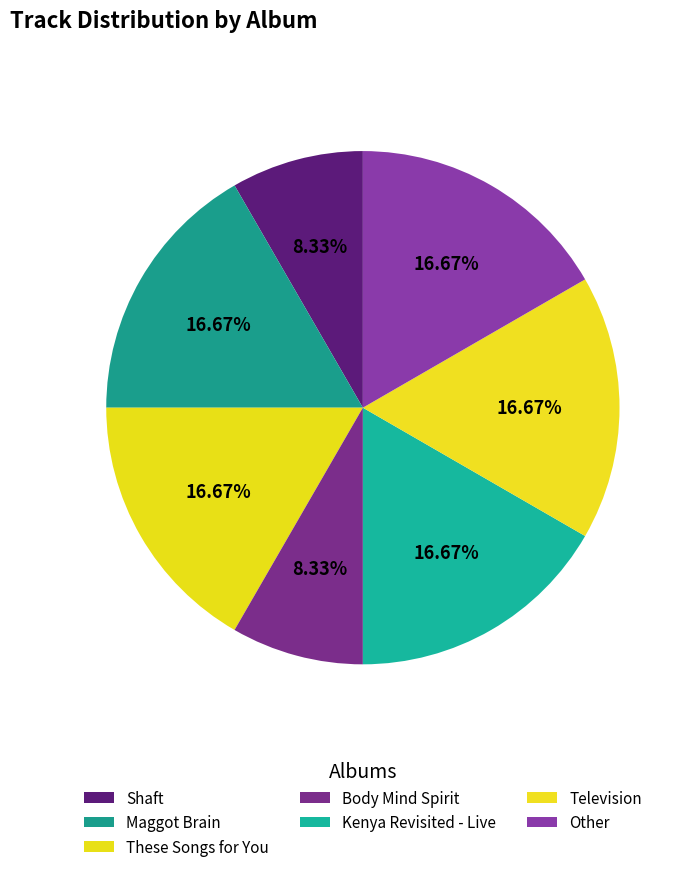

Does Maggot Brain account for over 50% of the chart?

No